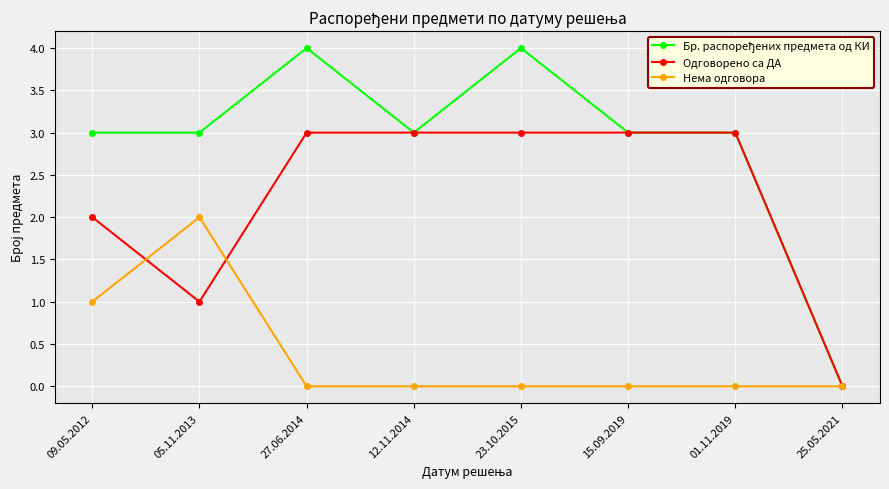

What is the greatest value displayed?

4